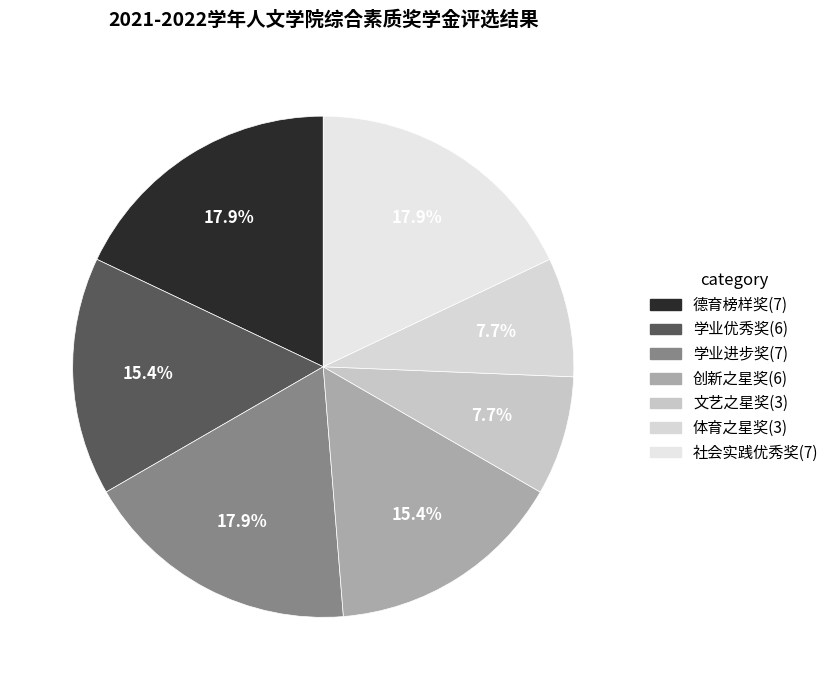

How many segments does this pie chart have?

7